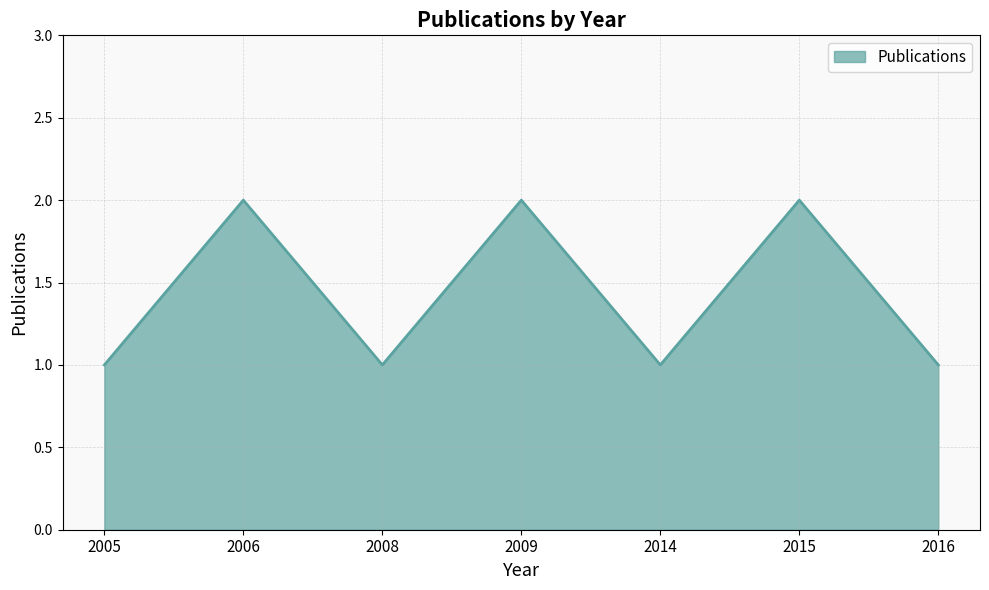

What is the ratio of the value at 2014 to the value at 2005?

1.0